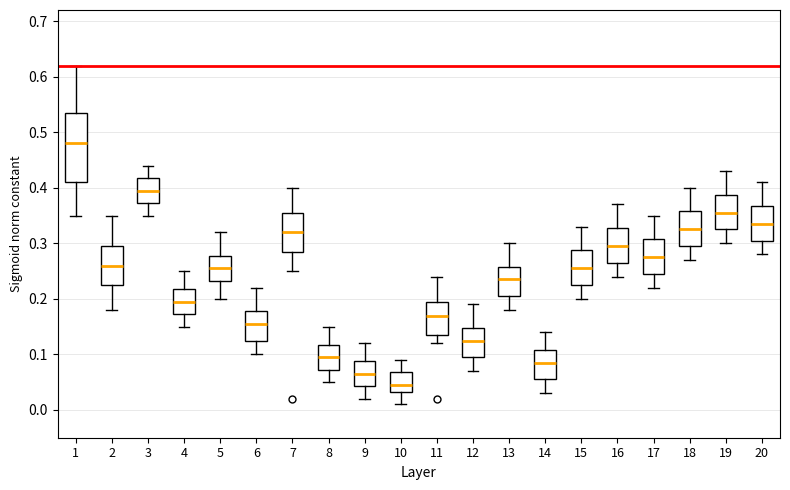

Reading left to right, transcribe this box plot: for each box, give where its median line is, the range the box spans, and where its two whiskers end, as read against the y-axis. The values are not printed on the chart, so give them approximately, as read against the axis.

1: median 0.48, box 0.41 to 0.54, whiskers 0.35 to 0.62
2: median 0.26, box 0.23 to 0.30, whiskers 0.18 to 0.35
3: median 0.40, box 0.37 to 0.42, whiskers 0.35 to 0.44
4: median 0.20, box 0.17 to 0.22, whiskers 0.15 to 0.25
5: median 0.26, box 0.23 to 0.28, whiskers 0.20 to 0.32
6: median 0.16, box 0.13 to 0.18, whiskers 0.10 to 0.22
7: median 0.32, box 0.29 to 0.36, whiskers 0.25 to 0.40
8: median 0.10, box 0.07 to 0.12, whiskers 0.05 to 0.15
9: median 0.07, box 0.04 to 0.09, whiskers 0.02 to 0.12
10: median 0.05, box 0.03 to 0.07, whiskers 0.01 to 0.09
11: median 0.17, box 0.14 to 0.20, whiskers 0.12 to 0.24
12: median 0.13, box 0.10 to 0.15, whiskers 0.07 to 0.19
13: median 0.24, box 0.21 to 0.26, whiskers 0.18 to 0.30
14: median 0.09, box 0.06 to 0.11, whiskers 0.03 to 0.14
15: median 0.26, box 0.23 to 0.29, whiskers 0.20 to 0.33
16: median 0.30, box 0.27 to 0.33, whiskers 0.24 to 0.37
17: median 0.28, box 0.25 to 0.31, whiskers 0.22 to 0.35
18: median 0.33, box 0.30 to 0.36, whiskers 0.27 to 0.40
19: median 0.36, box 0.33 to 0.39, whiskers 0.30 to 0.43
20: median 0.34, box 0.31 to 0.37, whiskers 0.28 to 0.41